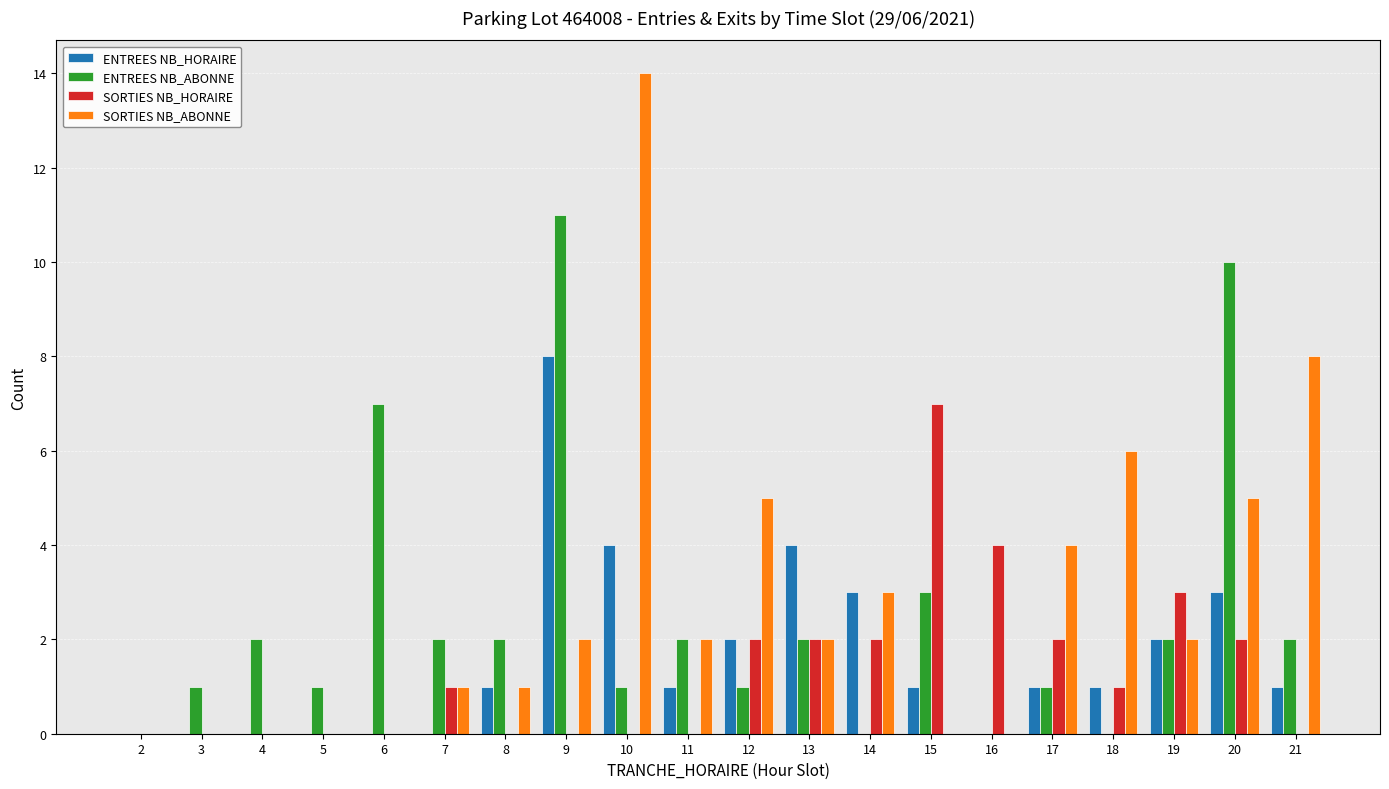

Reading left to right, list all the values displayed in this chart.

ENTREES NB_HORAIRE: 0	0	0	0	0	0	1	8	4	1	2	4	3	1	0	1	1	2	3	1
ENTREES NB_ABONNE: 0	1	2	1	7	2	2	11	1	2	1	2	0	3	0	1	0	2	10	2
SORTIES NB_HORAIRE: 0	0	0	0	0	1	0	0	0	0	2	2	2	7	4	2	1	3	2	0
SORTIES NB_ABONNE: 0	0	0	0	0	1	1	2	14	2	5	2	3	0	0	4	6	2	5	8